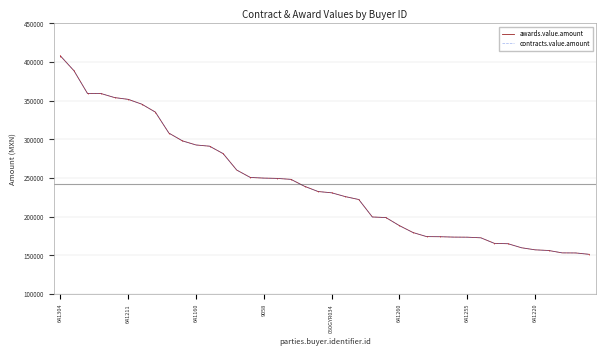

At which category is the sum across all series the highest?

641304